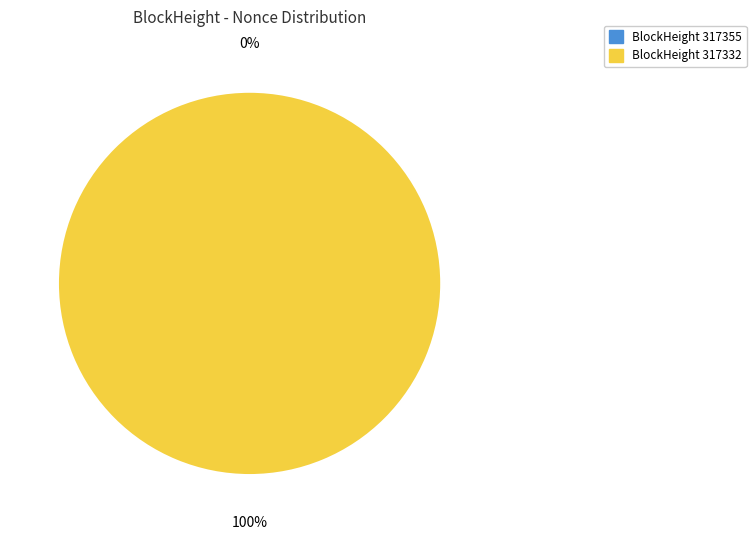

What percentage is the 317332 slice, to the nearest percent?

100%